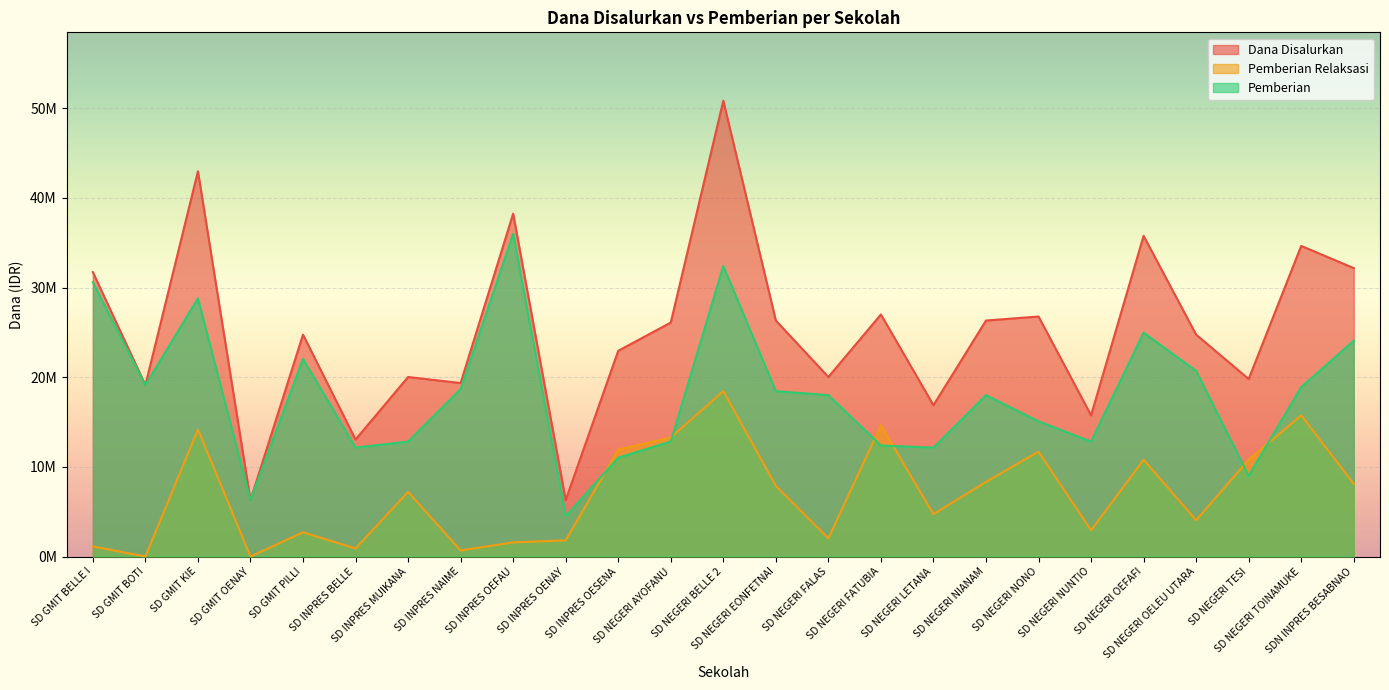

Where does the Pemberian Relaksasi series first go above 7200000?

SD GMIT KIE